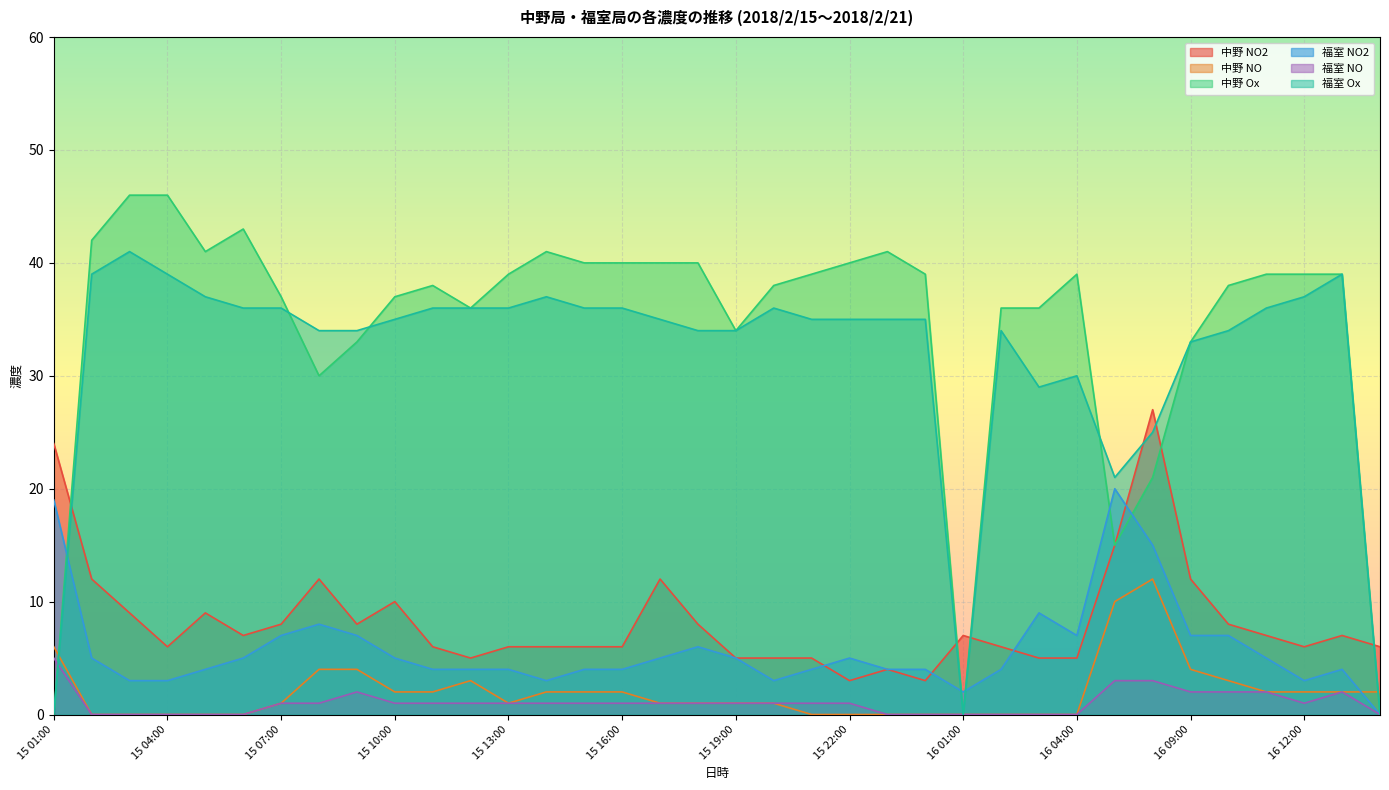

Is it true that 中野 Ox equals 40 at 15 22:00?

True